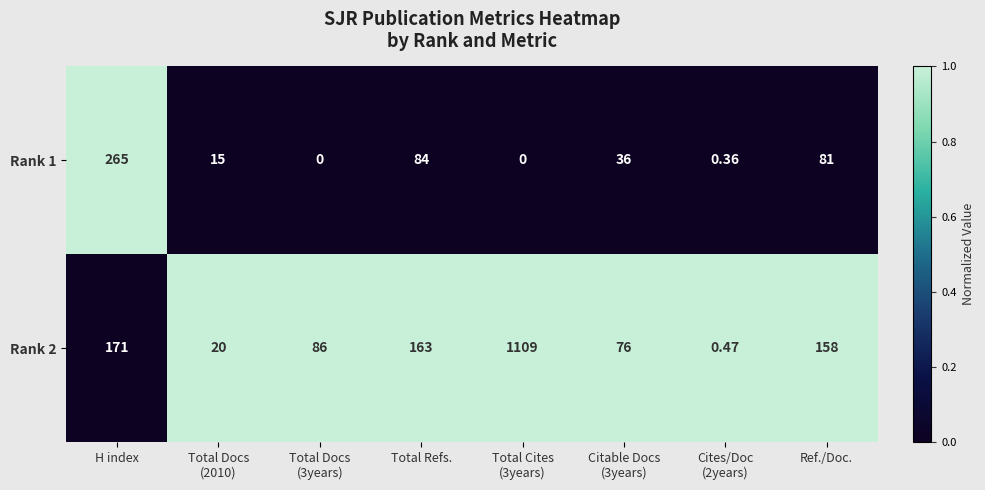

At which label does Rank 1 reach its peak?

H index